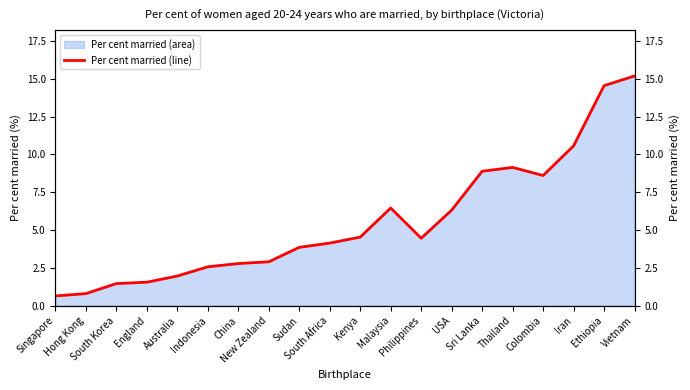

True or false: the data shows 2.6 at Indonesia.

True